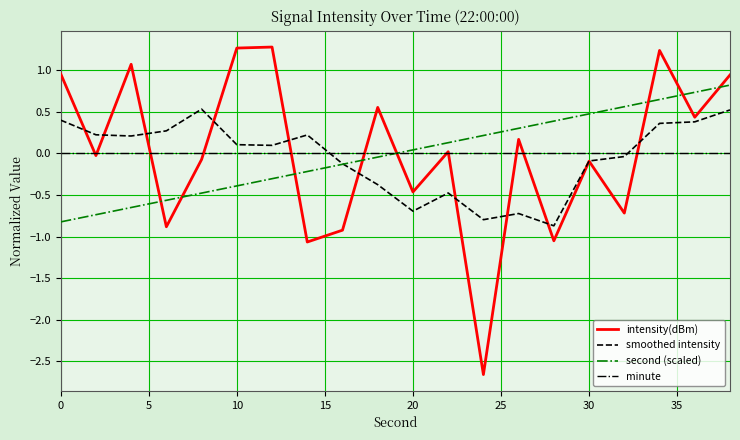

How many categories are shown in the chart?

20